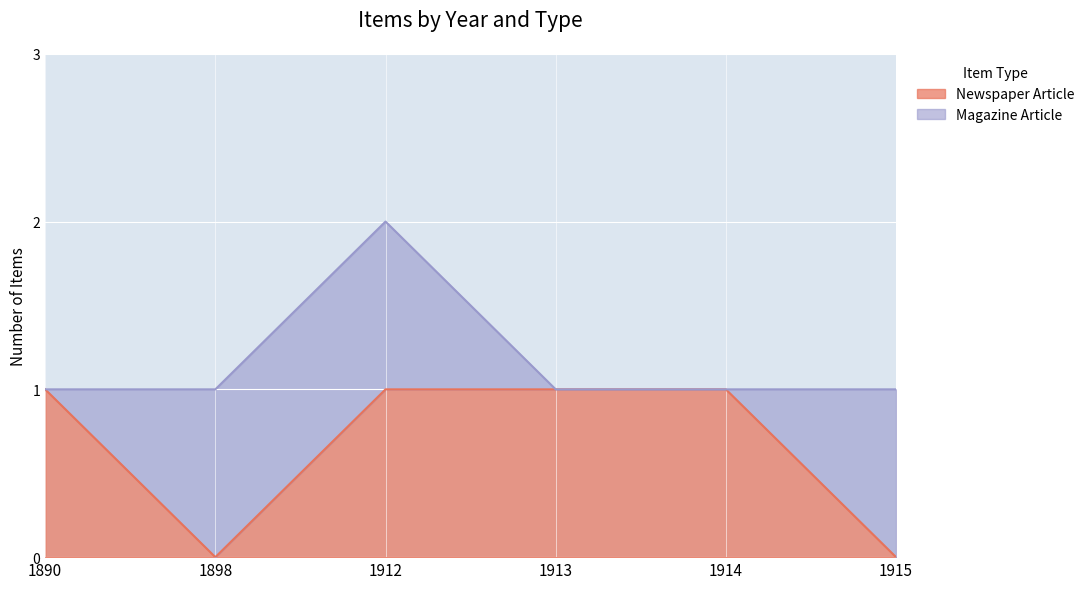

How many data points does each series have?

6